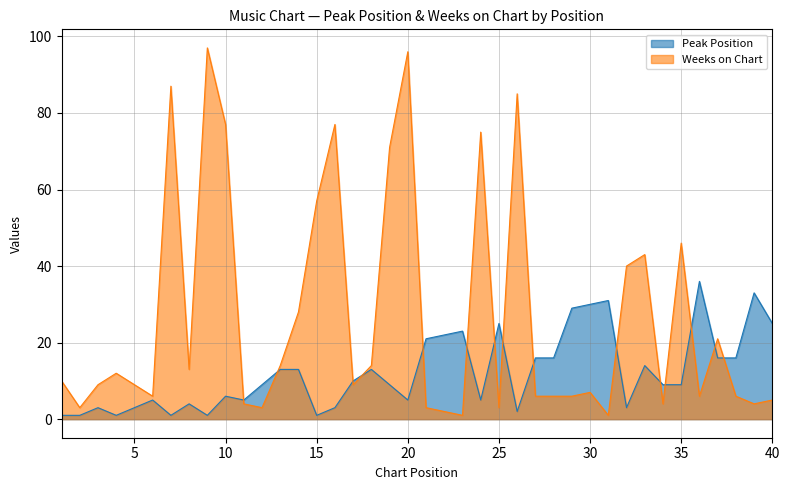

At which category is the sum across all series the highest?

20